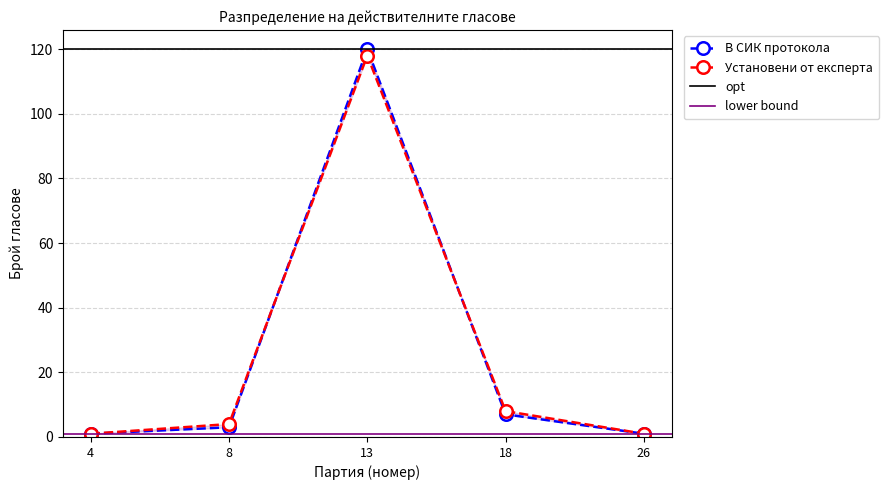

True or false: В СИК протокола has more than 1 interior local peaks.

False